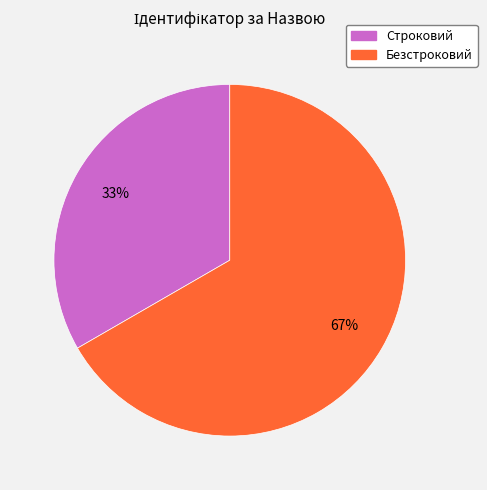

To the nearest percent, what is the average slice percentage?

50%